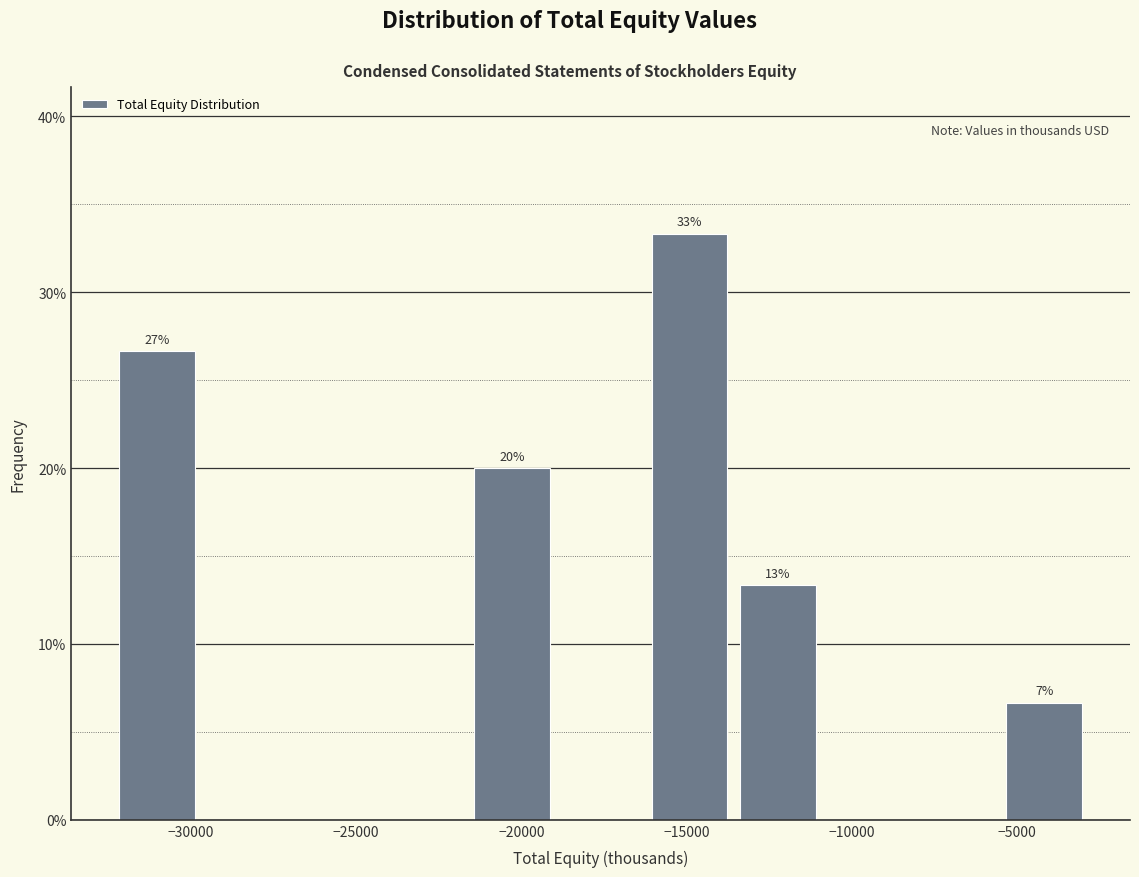

Which range on the x-axis has the tallest bar?

-16500 to -13500